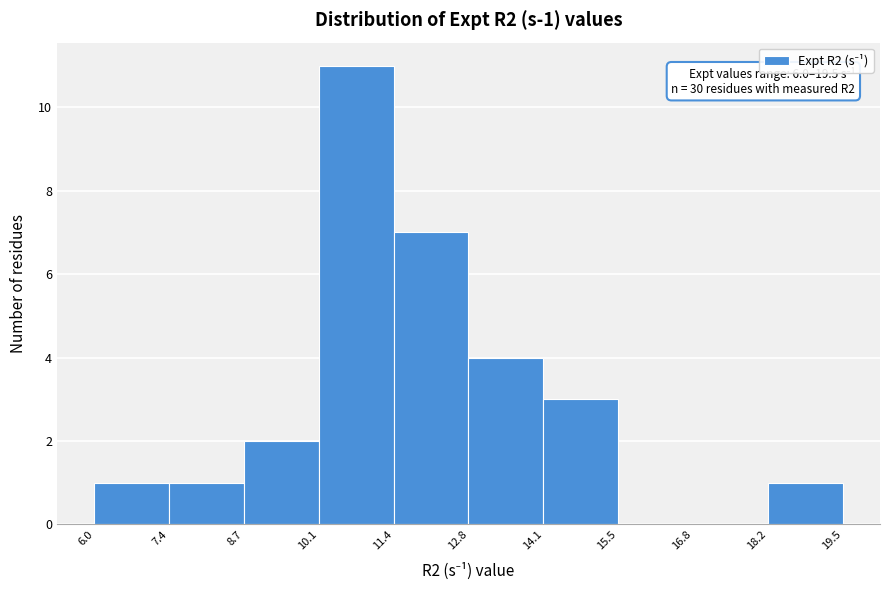

Which range on the x-axis has the tallest bar?

10.1 to 11.4